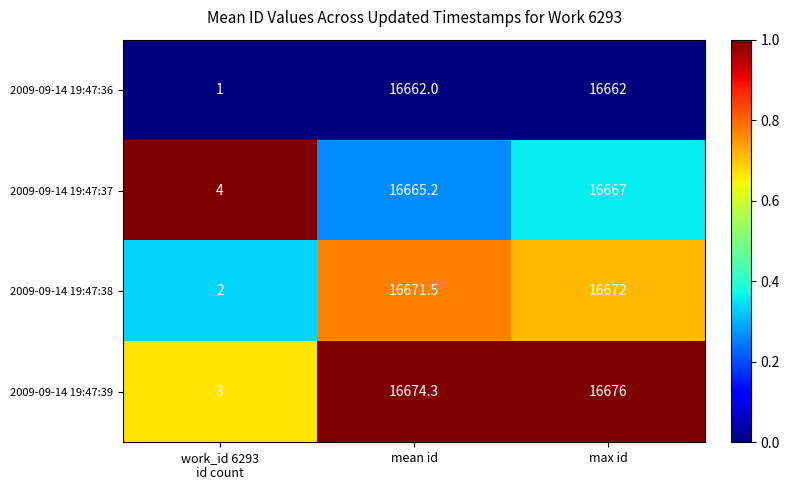

Which series has the largest total across all categories?

2009-09-14 19:47:39